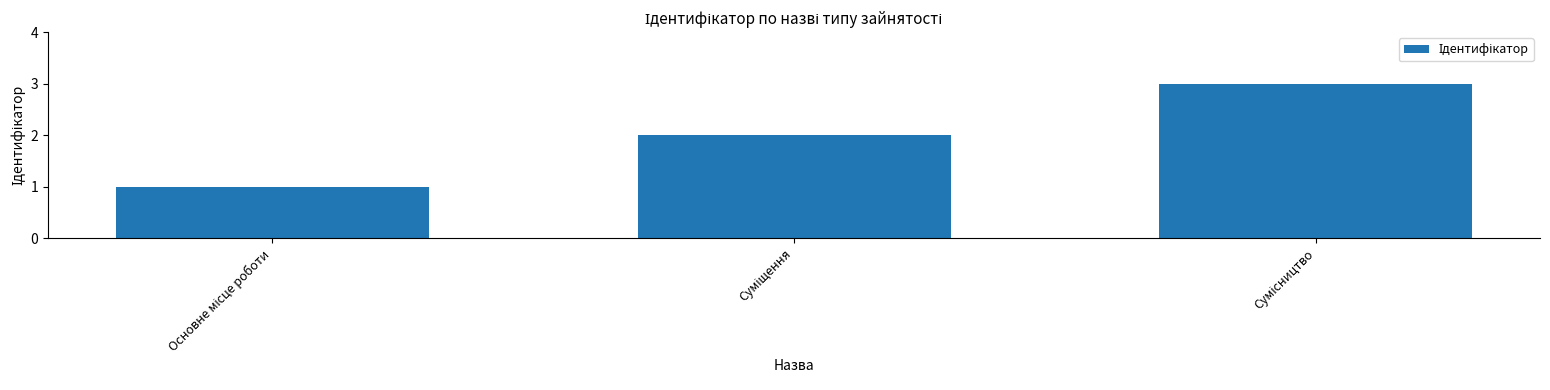

Reading left to right, transcribe all the data shown in this chart.

1	2	3